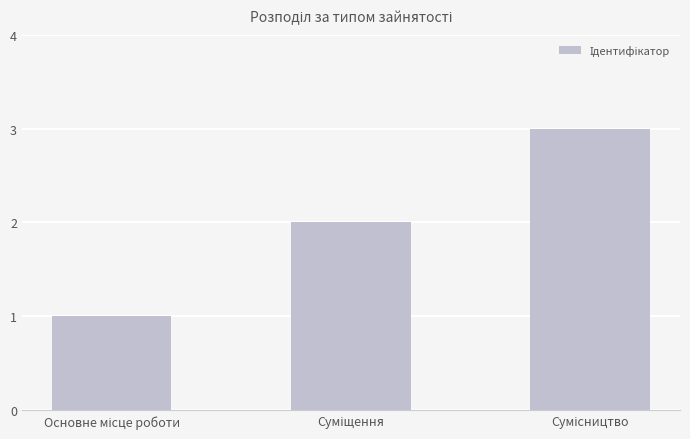

What is the maximum value shown in the chart?

3